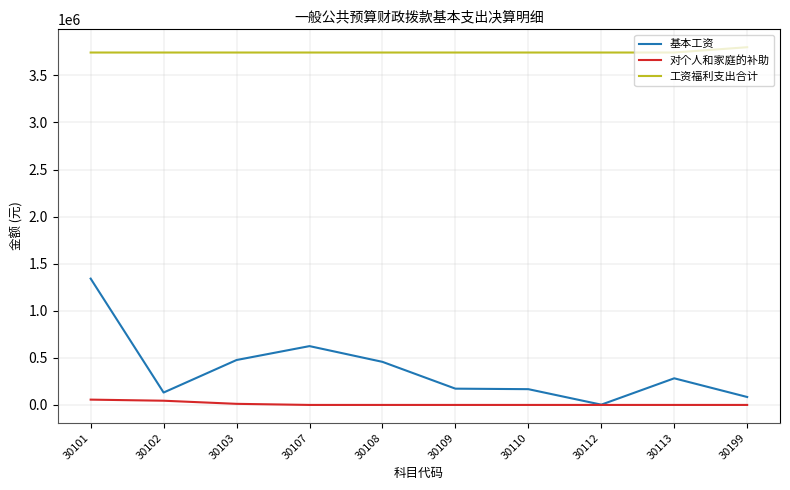

Which category has the highest value in the 基本工资 series?

30101